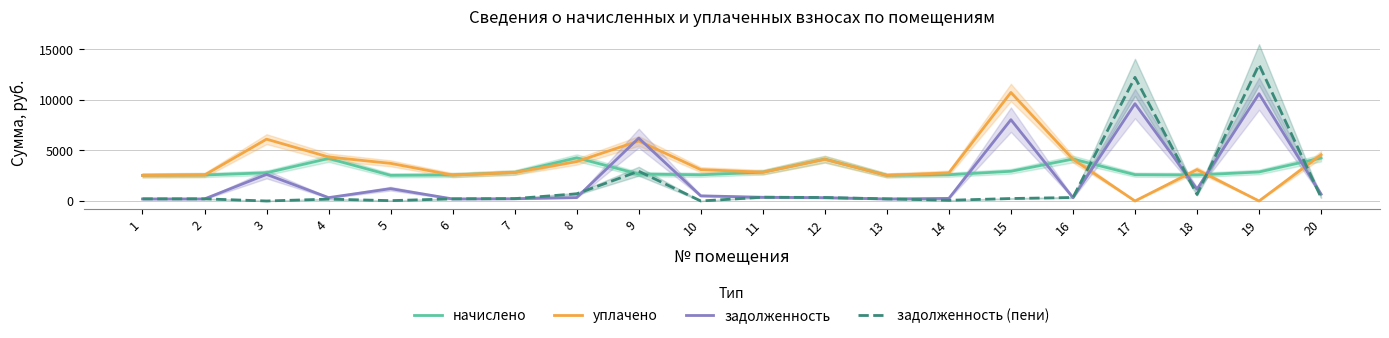

At which category does задолженность (пени) reach its first local peak?

2